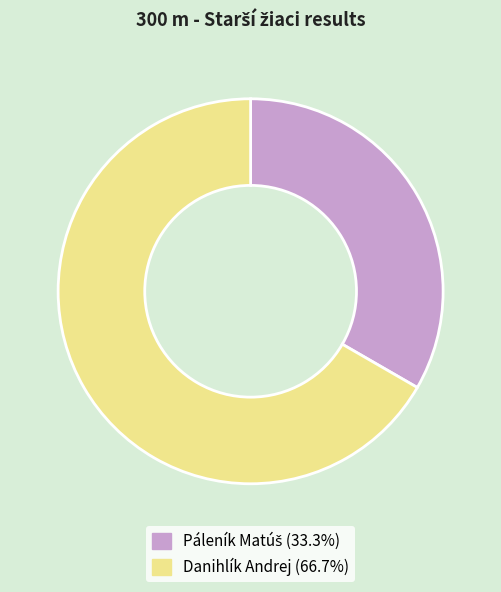

Which category has the biggest portion of the pie?

Danihlík Andrej